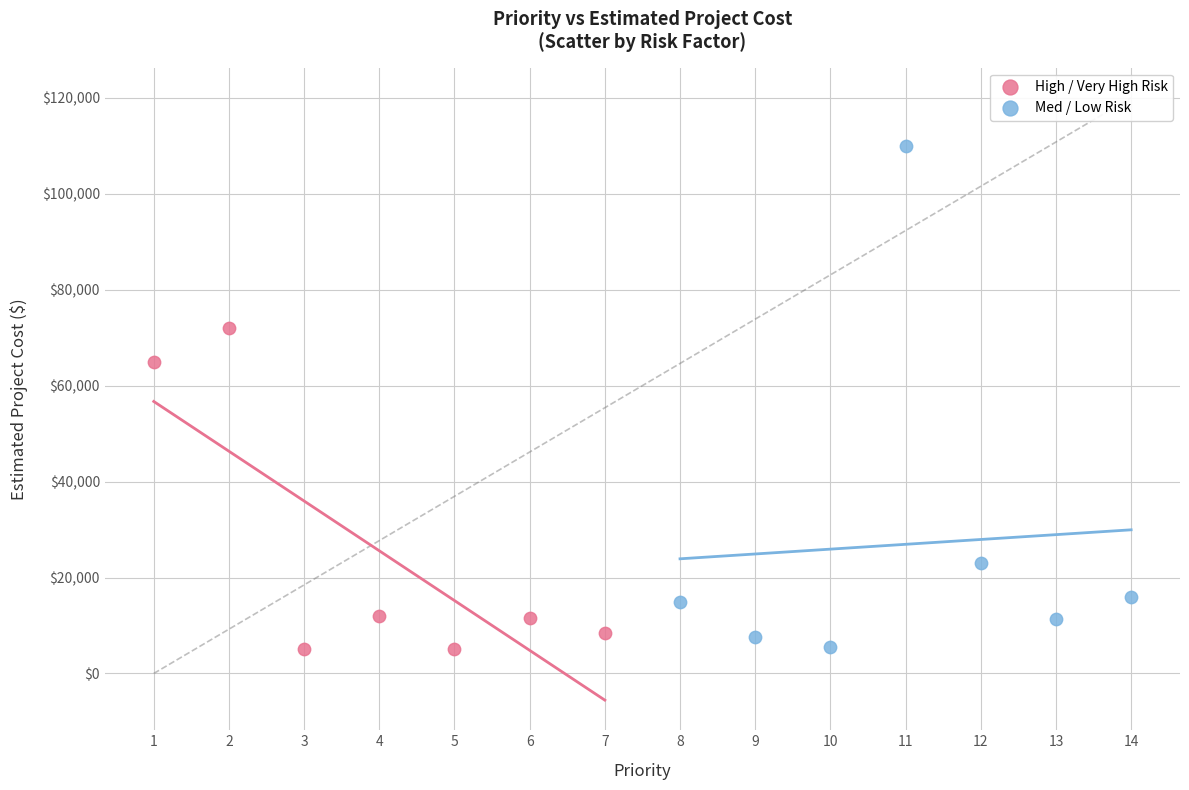

Which series reaches the maximum Y coordinate?

Med / Low Risk